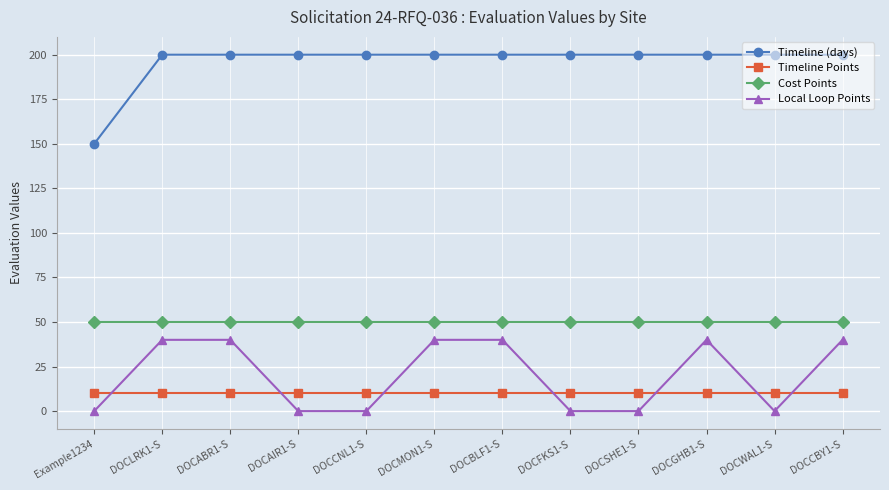

Reading right to left, what are all the values shown in this chart?

Timeline (days): DOCCBY1-S=200	DOCWAL1-S=200	DOCGHB1-S=200	DOCSHE1-S=200	DOCFKS1-S=200	DOCBLF1-S=200	DOCMON1-S=200	DOCCNL1-S=200	DOCAIR1-S=200	DOCABR1-S=200	DOCLRK1-S=200	Example1234=150
Timeline Points: DOCCBY1-S=10	DOCWAL1-S=10	DOCGHB1-S=10	DOCSHE1-S=10	DOCFKS1-S=10	DOCBLF1-S=10	DOCMON1-S=10	DOCCNL1-S=10	DOCAIR1-S=10	DOCABR1-S=10	DOCLRK1-S=10	Example1234=10
Cost Points: DOCCBY1-S=50	DOCWAL1-S=50	DOCGHB1-S=50	DOCSHE1-S=50	DOCFKS1-S=50	DOCBLF1-S=50	DOCMON1-S=50	DOCCNL1-S=50	DOCAIR1-S=50	DOCABR1-S=50	DOCLRK1-S=50	Example1234=50
Local Loop Points: DOCCBY1-S=40	DOCWAL1-S=0	DOCGHB1-S=40	DOCSHE1-S=0	DOCFKS1-S=0	DOCBLF1-S=40	DOCMON1-S=40	DOCCNL1-S=0	DOCAIR1-S=0	DOCABR1-S=40	DOCLRK1-S=40	Example1234=0